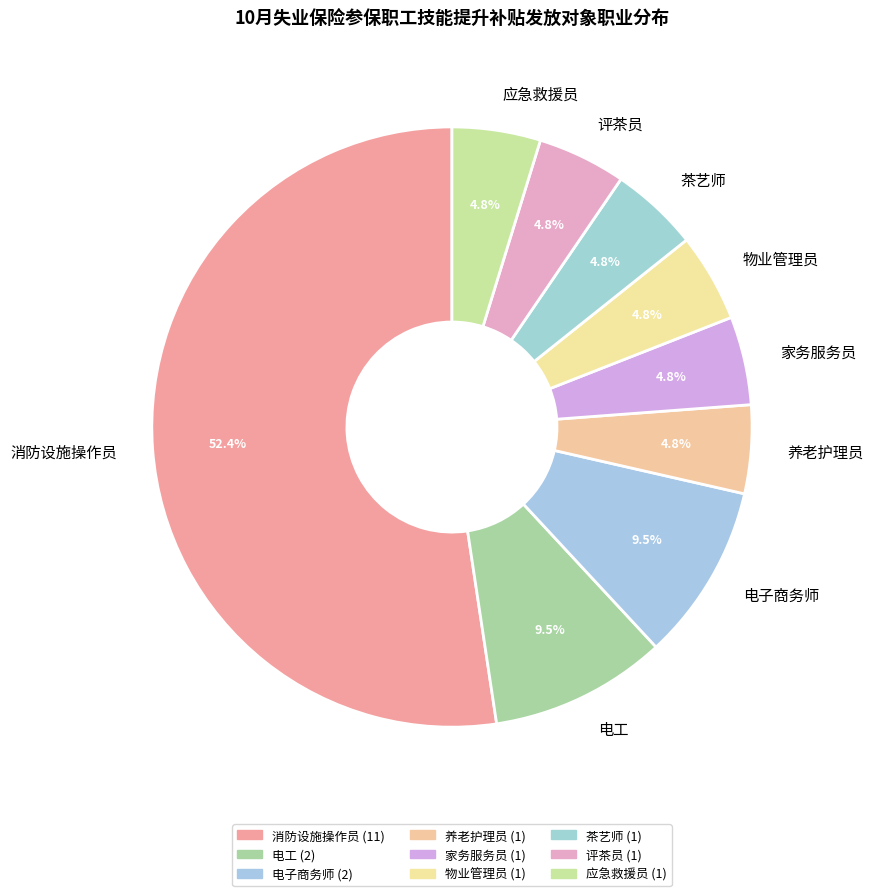

What portion of the pie excludes 养老护理员?

95.2%